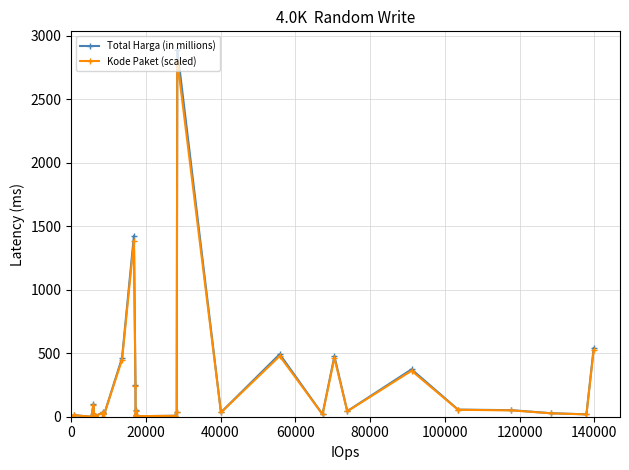

What is the difference between the maximum and minimum values in the Kode Paket (scaled) series?

2805.3